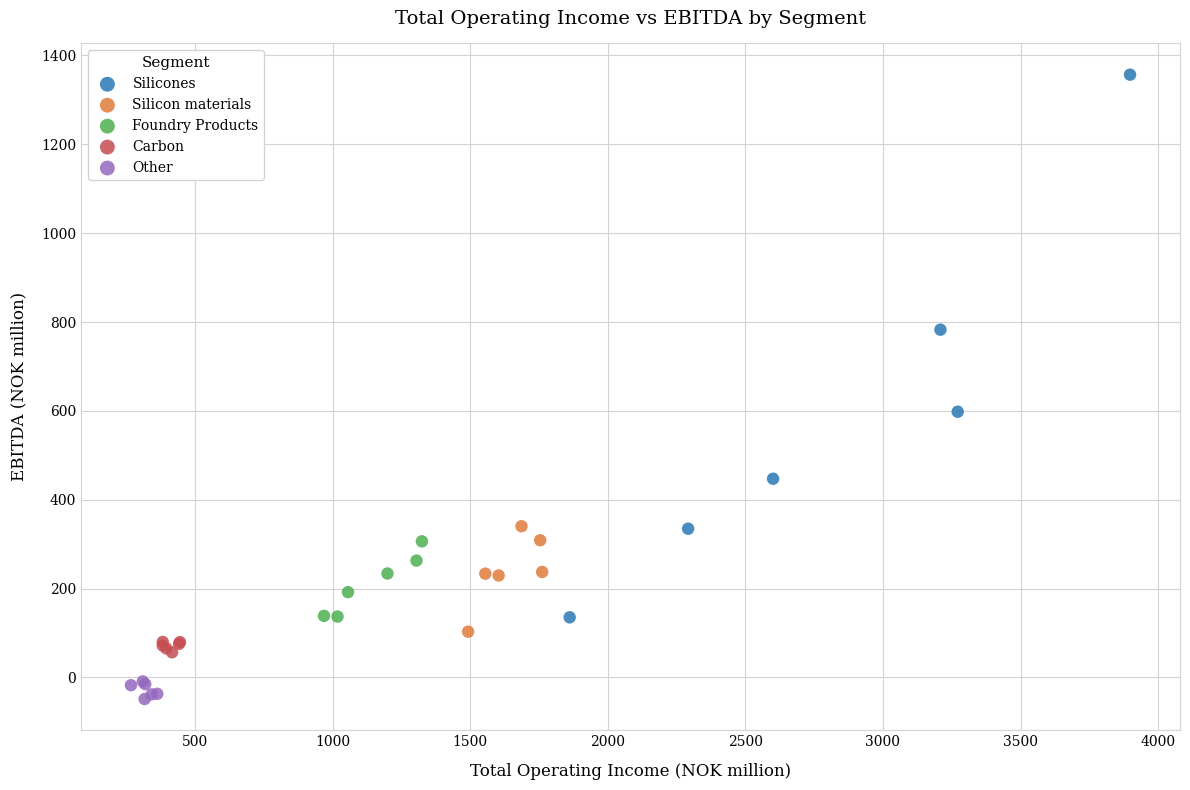

Which series reaches the minimum Y coordinate?

Other